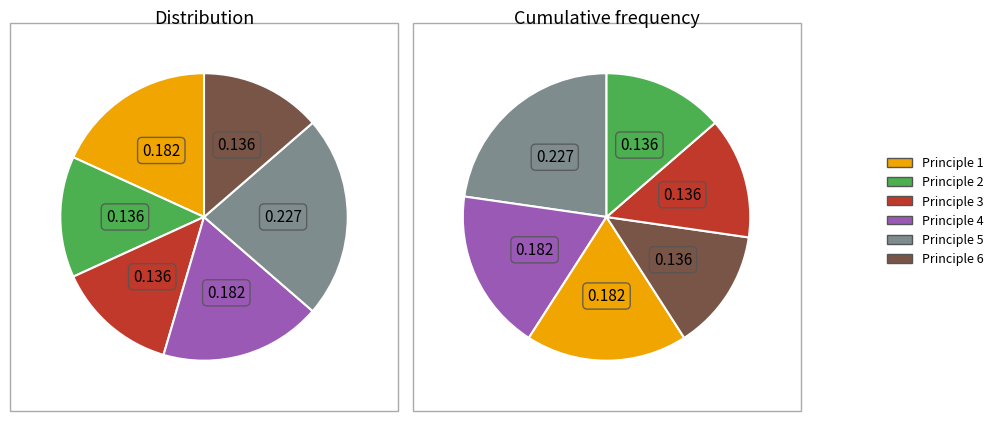

Is it true that Principle 3: Marginalized and Vulnerable Groups is 14% of the pie?

True